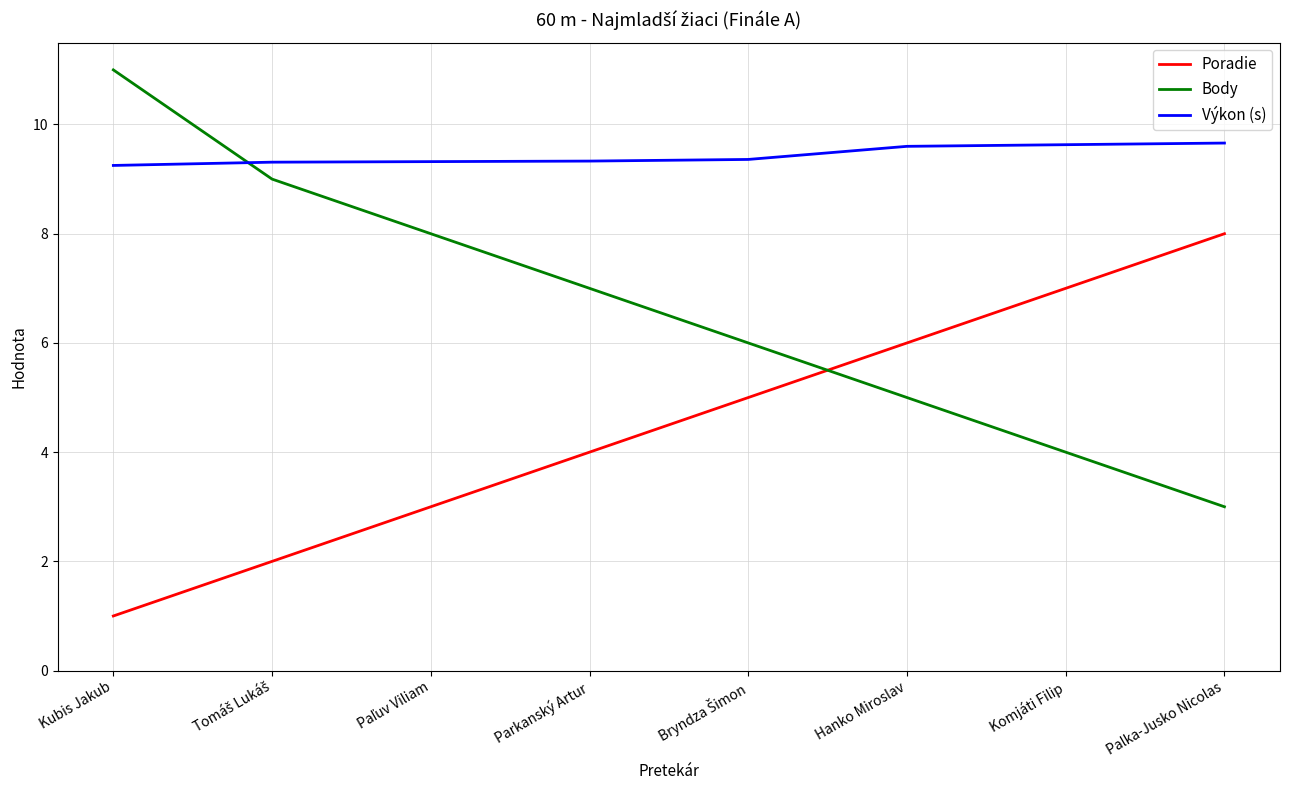

What is the maximum value shown in the chart?

11.0